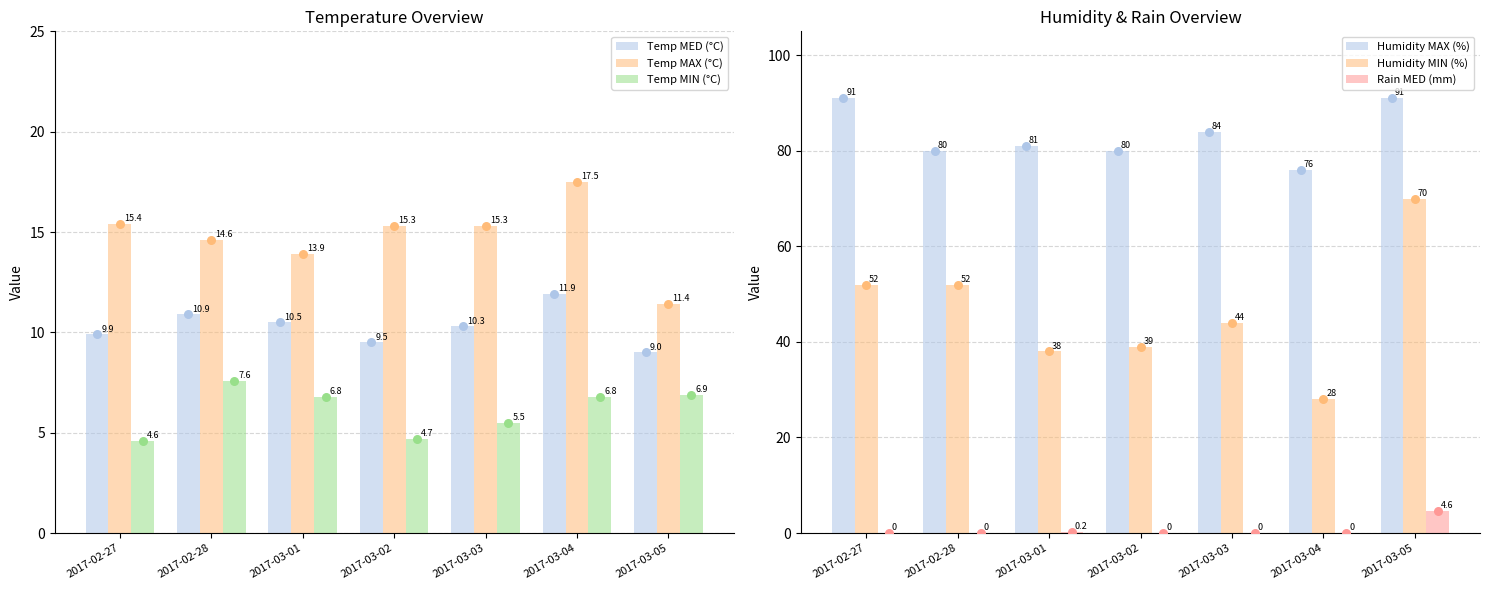

Is the value of Temp MED (°C) at 2017-03-02 greater than the value of Temp MIN (°C) at 2017-03-04?

Yes